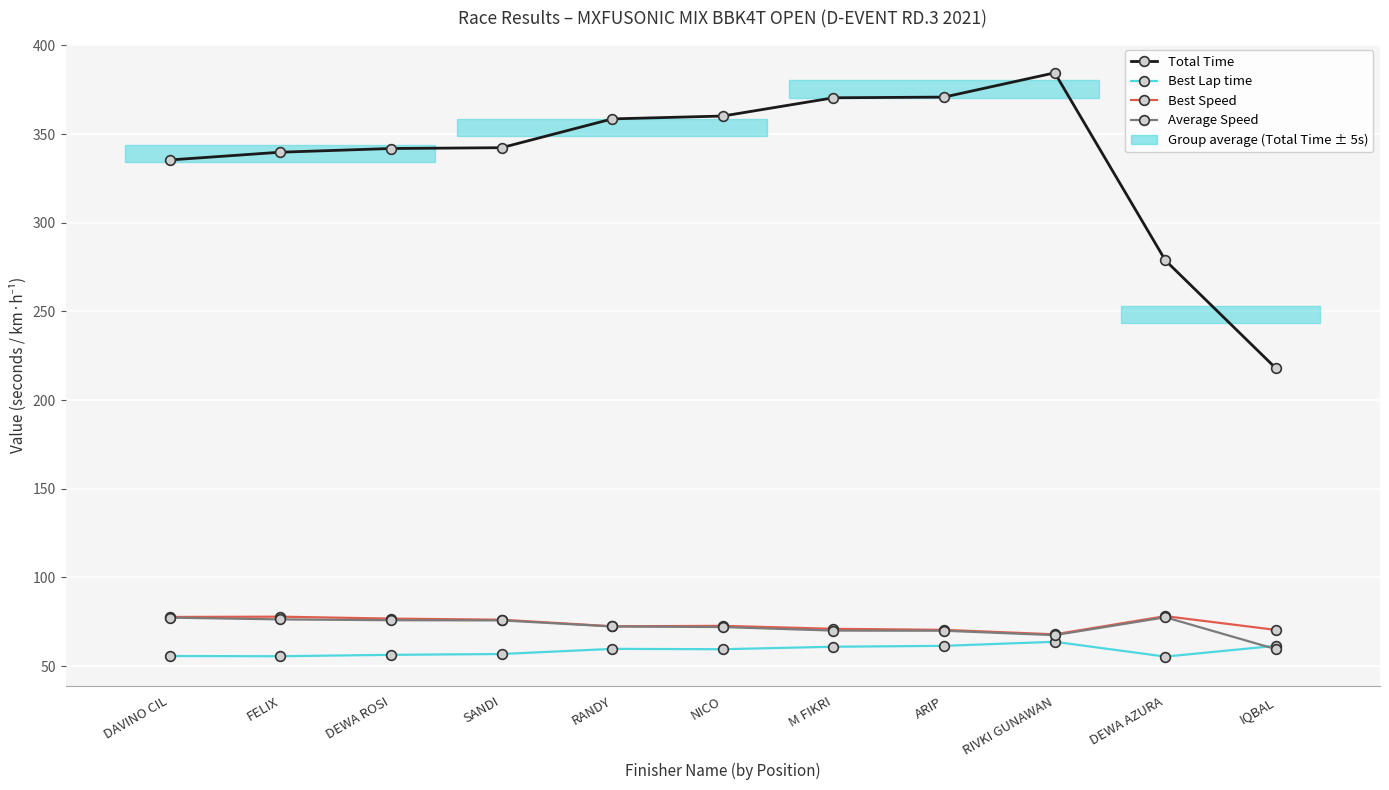

True or false: Average Speed and Total Time intersect in this chart.

False